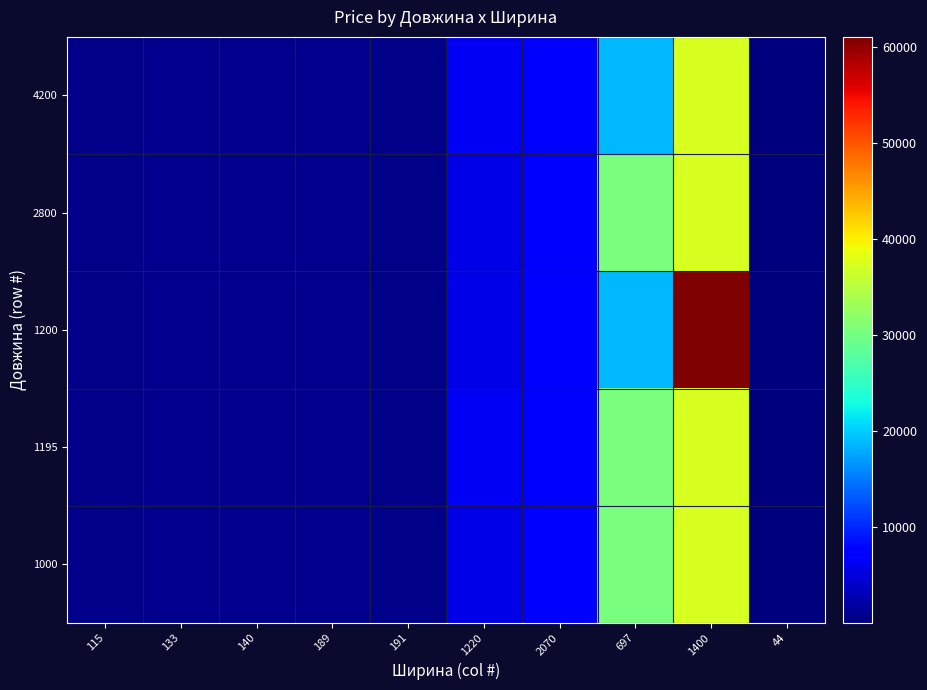

Reading right to left, transcribe all the data shown in this chart.

1000: 44=56.7	1400=37343.0	697=30512.3	2070=7545.9	1220=5636.0	191=586.0	189=813.0	140=957.1	133=889.9	115=602.1
1195: 44=56.7	1400=37343.0	697=30512.3	2070=7545.9	1220=6266.7	191=586.0	189=813.0	140=957.1	133=889.9	115=585.3
1200: 44=113.3	1400=61024.7	697=18671.5	2070=7545.9	1220=5636.0	191=586.0	189=813.0	140=957.1	133=889.9	115=602.1
2800: 44=113.3	1400=37343.0	697=30512.3	2070=7545.9	1220=5636.0	191=586.0	189=813.0	140=957.1	133=889.9	115=602.1
4200: 44=113.3	1400=37343.0	697=18671.5	2070=7545.9	1220=6266.7	191=586.0	189=813.0	140=957.1	133=889.9	115=602.1